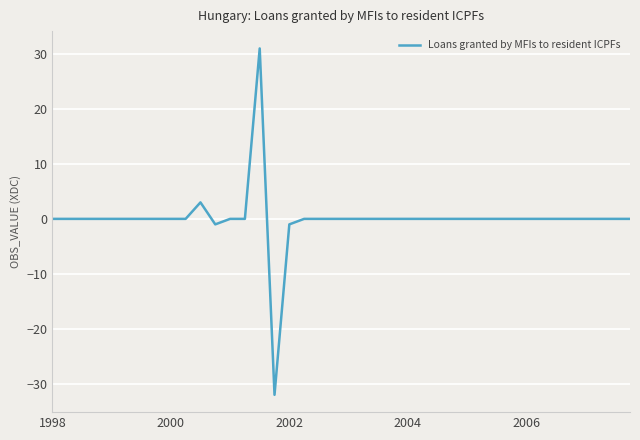

What is the minimum value shown in the chart?

-32